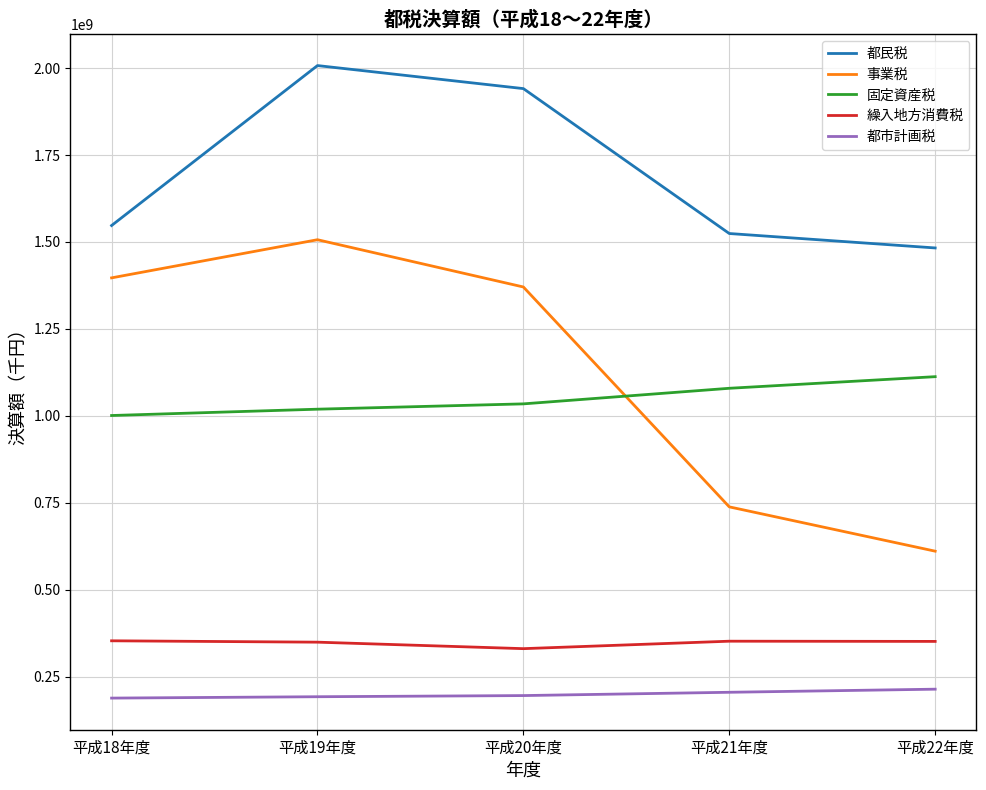

What is the difference between the highest and lowest values at 平成22年度?

1269232116